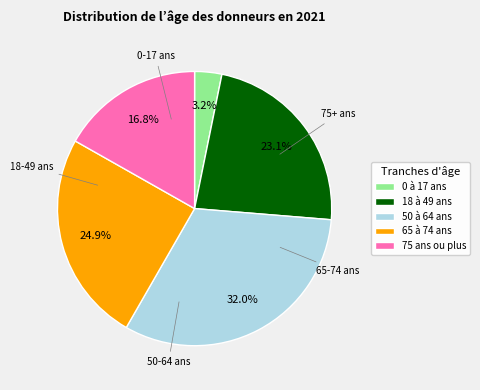

Is it true that 0 à 17 ans is 3% of the pie?

True